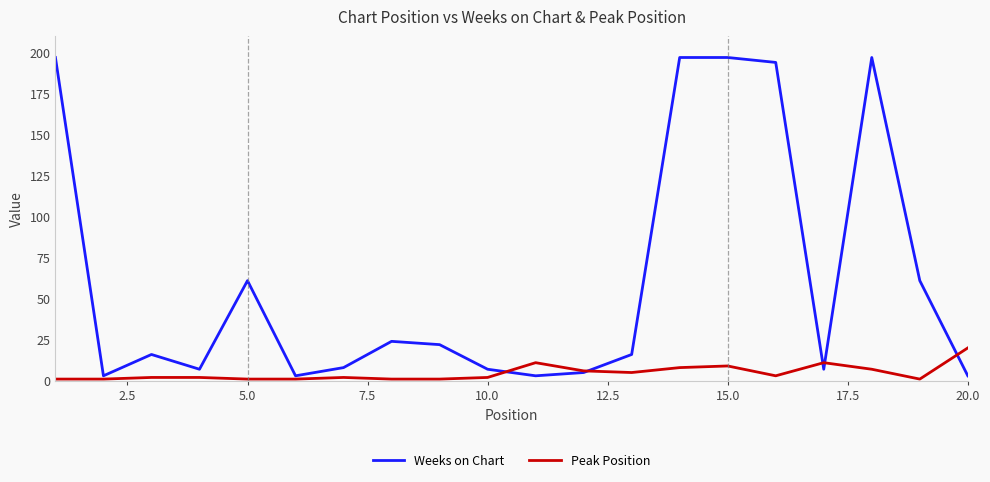

Rank the series by their maximum value, from highest to lowest.

Weeks on Chart, Peak Position